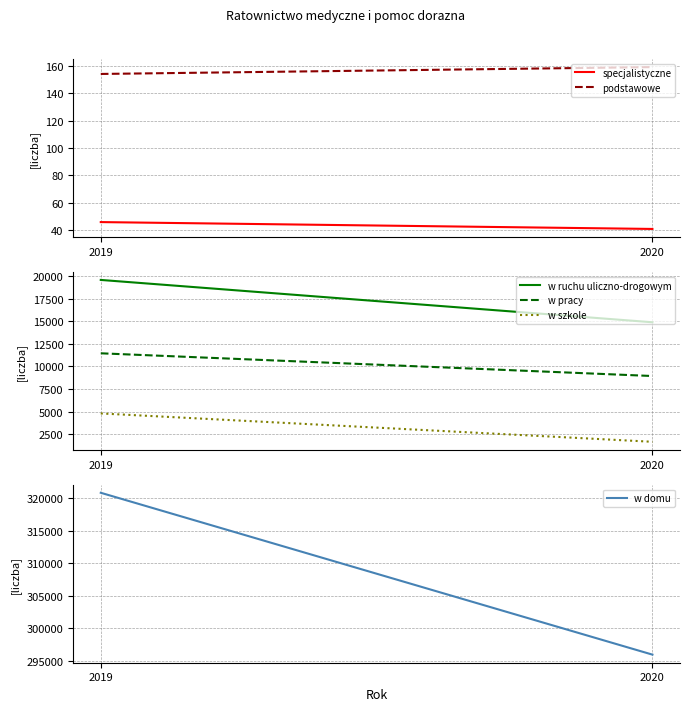

Rank the series at 2019 from lowest to highest value.

specjalistyczne, podstawowe, w szkole, w pracy, w ruchu uliczno-drogowym, w domu